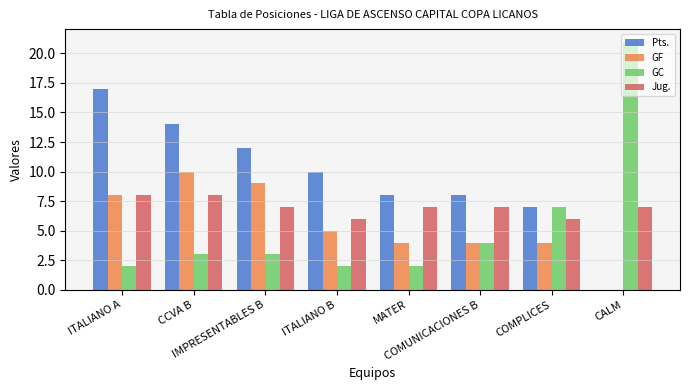

The GC series shows 4 at COMUNICACIONES B. True or false?

True